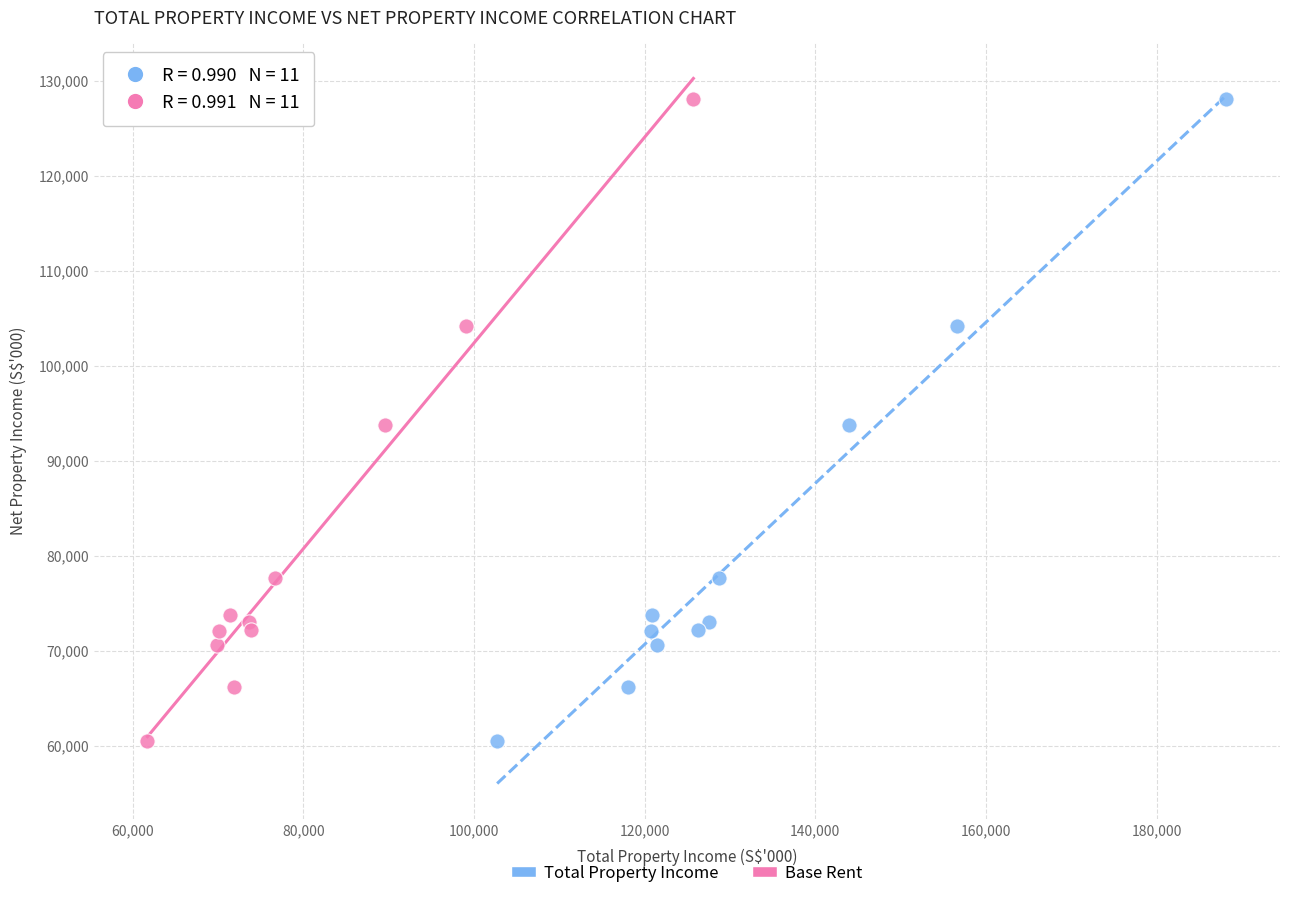

What are all the series names shown in the legend?

Total Property Income, Base Rent